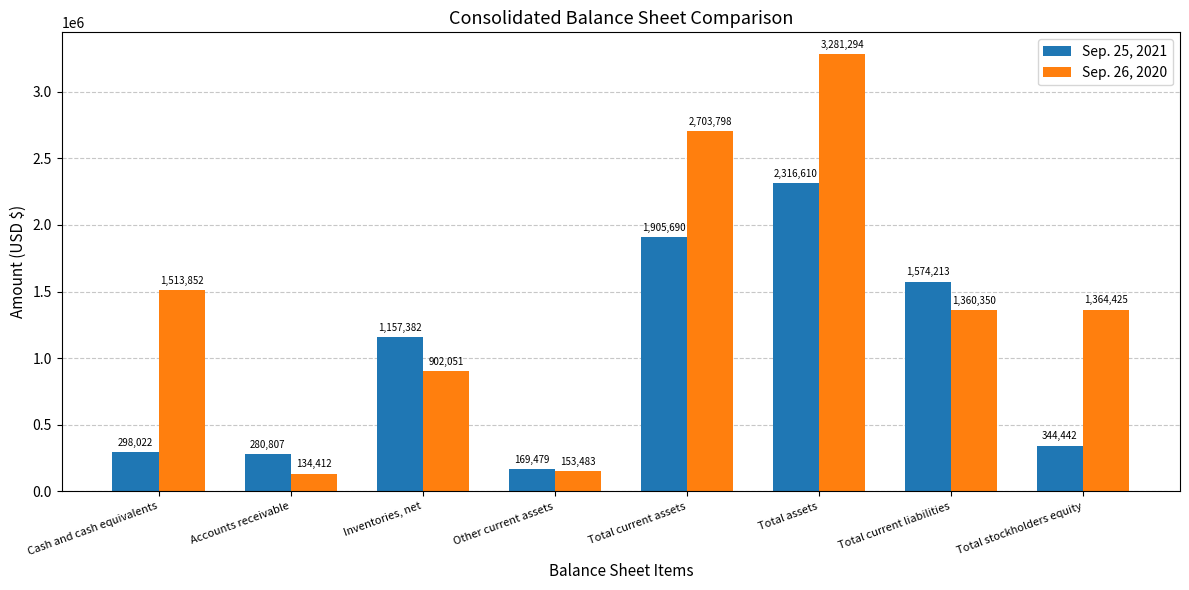

True or false: Sep. 26, 2020 has a value of 432846 at Cash and cash equivalents.

False